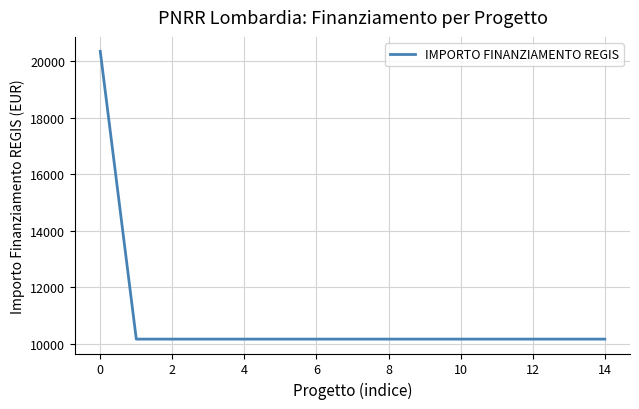

What is the difference between the maximum and minimum values?

10172